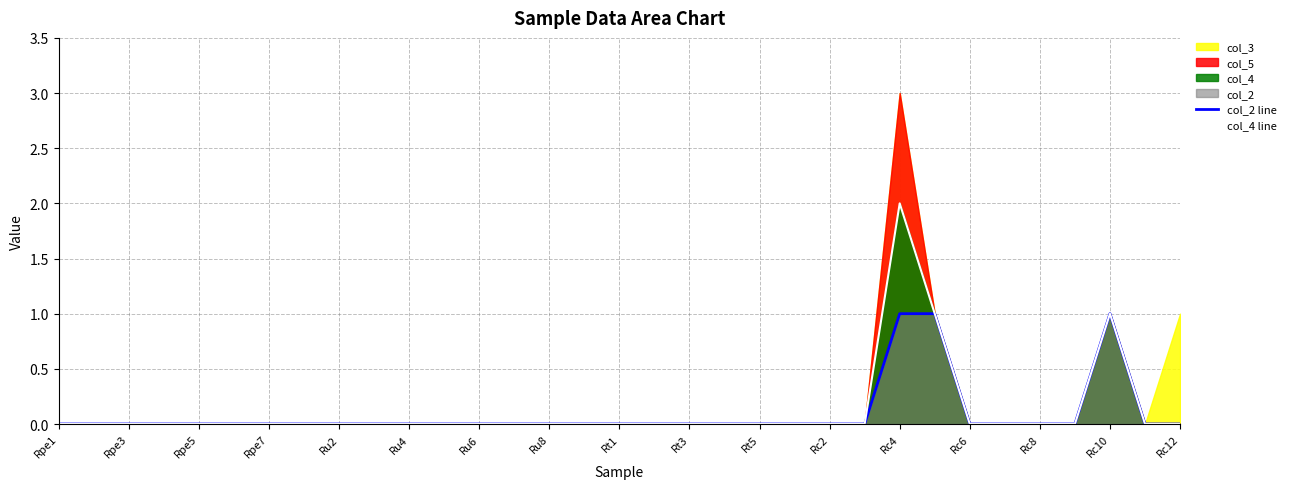

How many values in col_4 line are above zero?

3